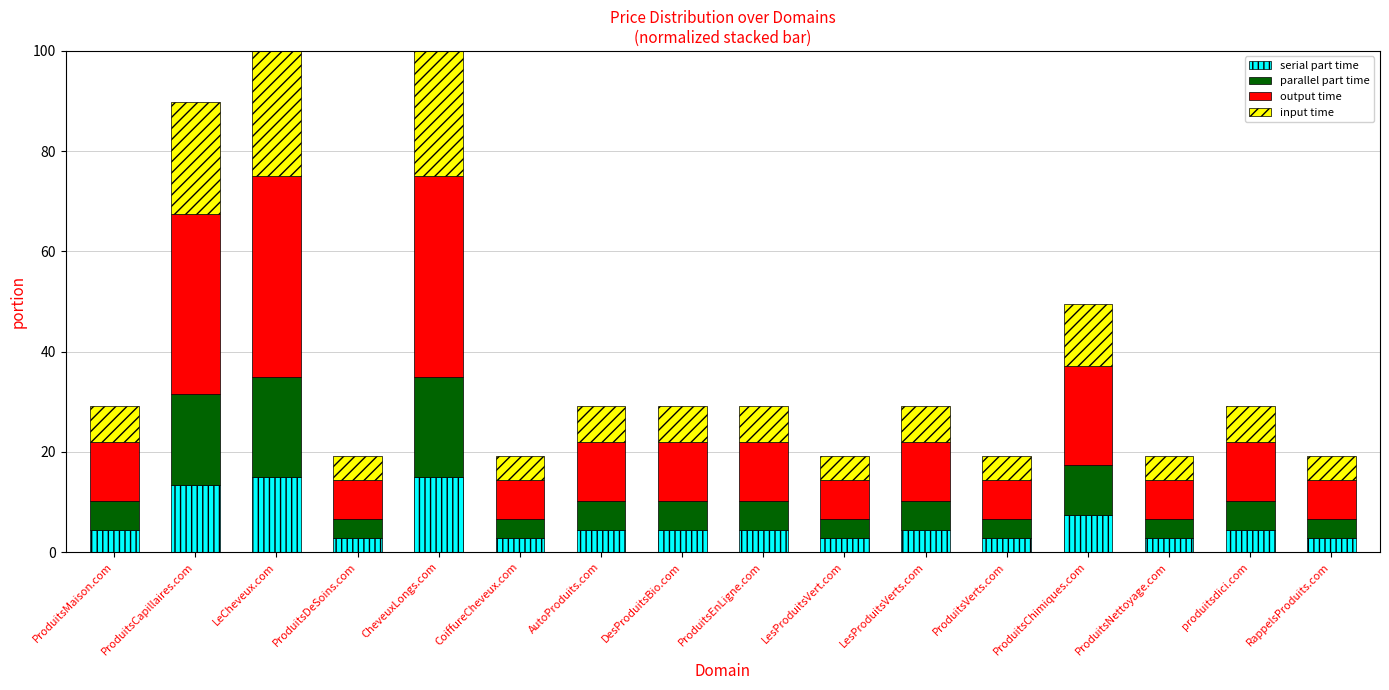

What is the total value across all series at RappelsProduits.com?

19.1